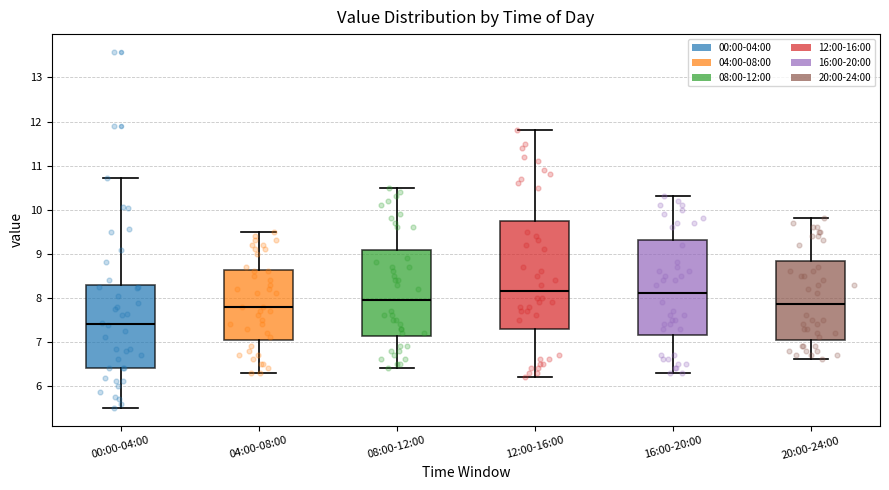

Reading left to right, read every box against the y-axis: the position of its median line, the range the box covers, and the ends of its whiskers. The values are not printed on the chart, so give them approximately, as read against the axis.

00:00-04:00: median 7.4, box 6.4 to 8.3, whiskers 5.5 to 10.7
04:00-08:00: median 7.8, box 7.1 to 8.6, whiskers 6.3 to 9.5
08:00-12:00: median 8.0, box 7.1 to 9.1, whiskers 6.4 to 10.5
12:00-16:00: median 8.2, box 7.3 to 9.8, whiskers 6.2 to 11.8
16:00-20:00: median 8.1, box 7.2 to 9.3, whiskers 6.3 to 10.3
20:00-24:00: median 7.9, box 7.1 to 8.8, whiskers 6.6 to 9.8